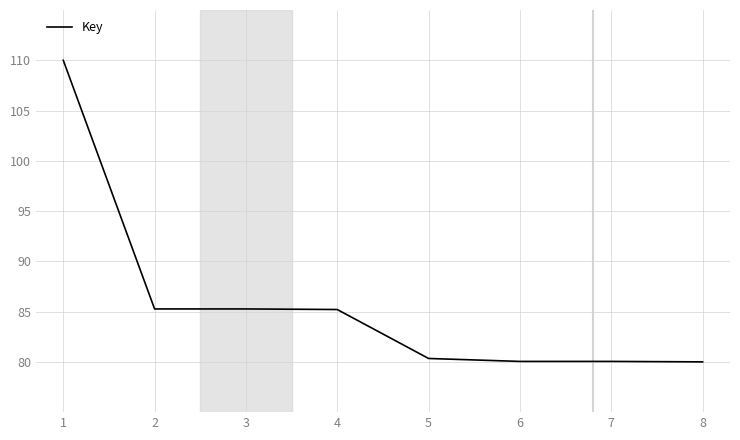

What is the smallest value displayed?

80.0